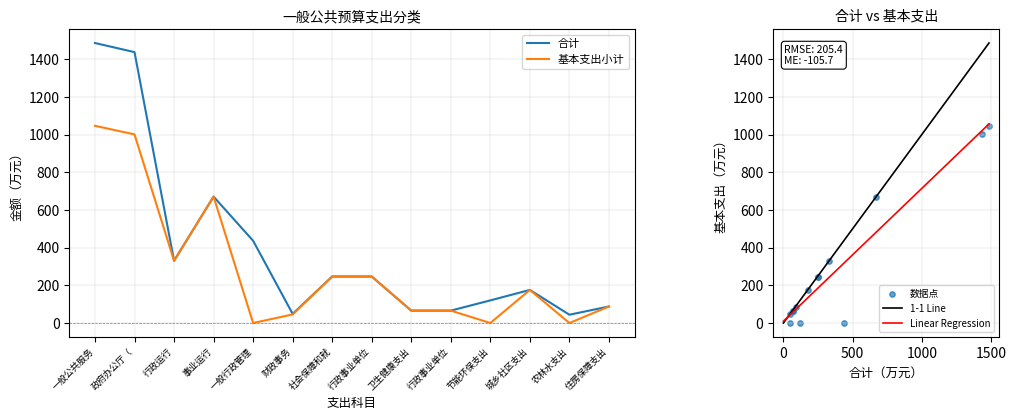

Which series contains the lowest Y value?

基本支出小计